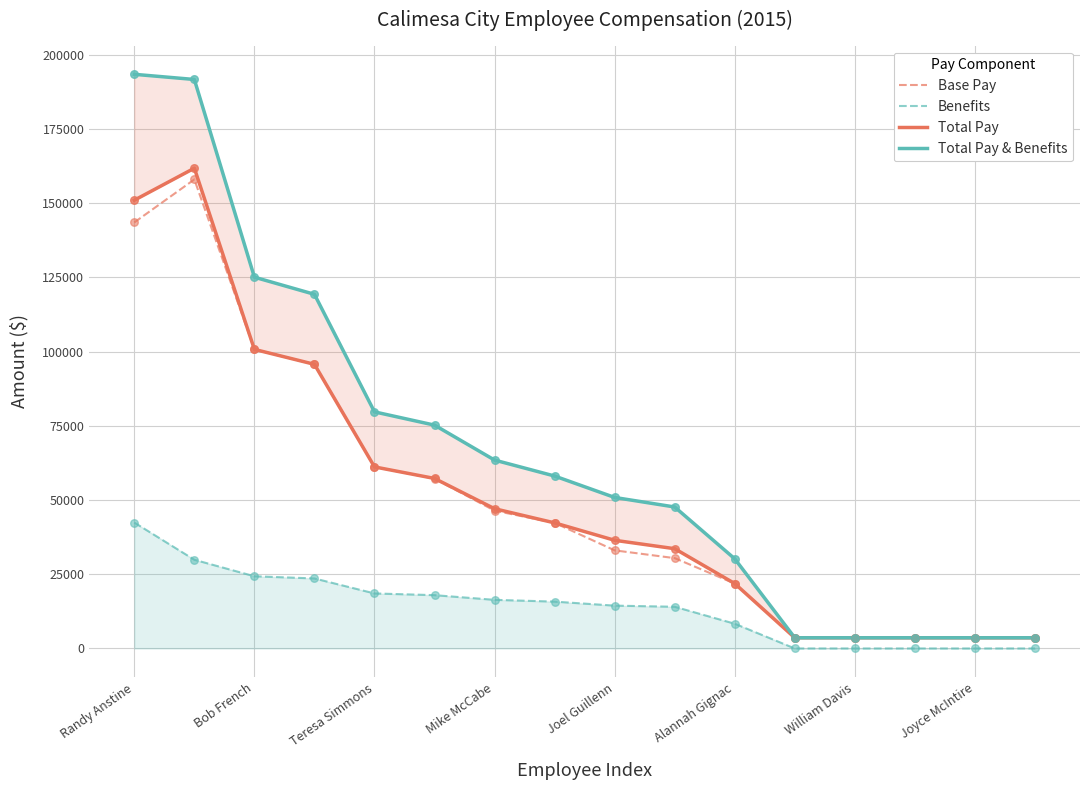

Which series has the largest total across all categories?

Total Pay & Benefits